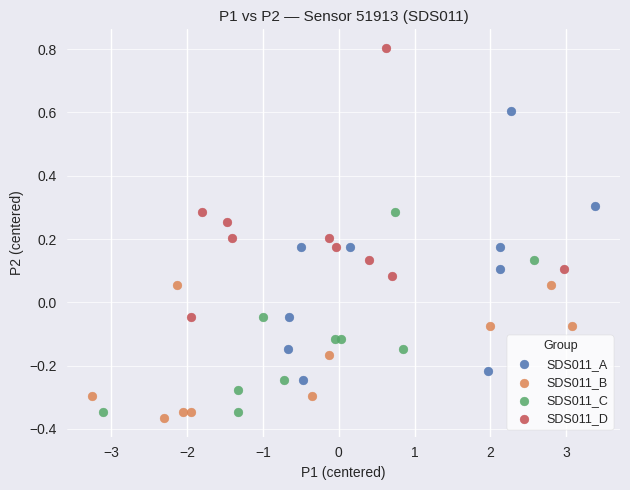

Which series reaches the minimum Y coordinate?

SDS011_B